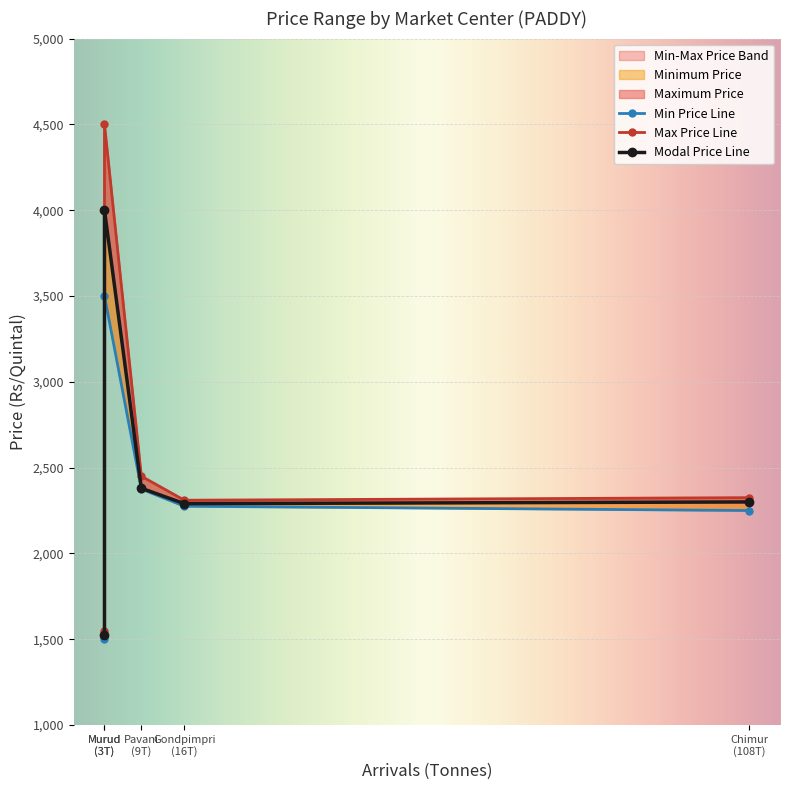

Which series has the largest range (max minus min)?

Maximum Price